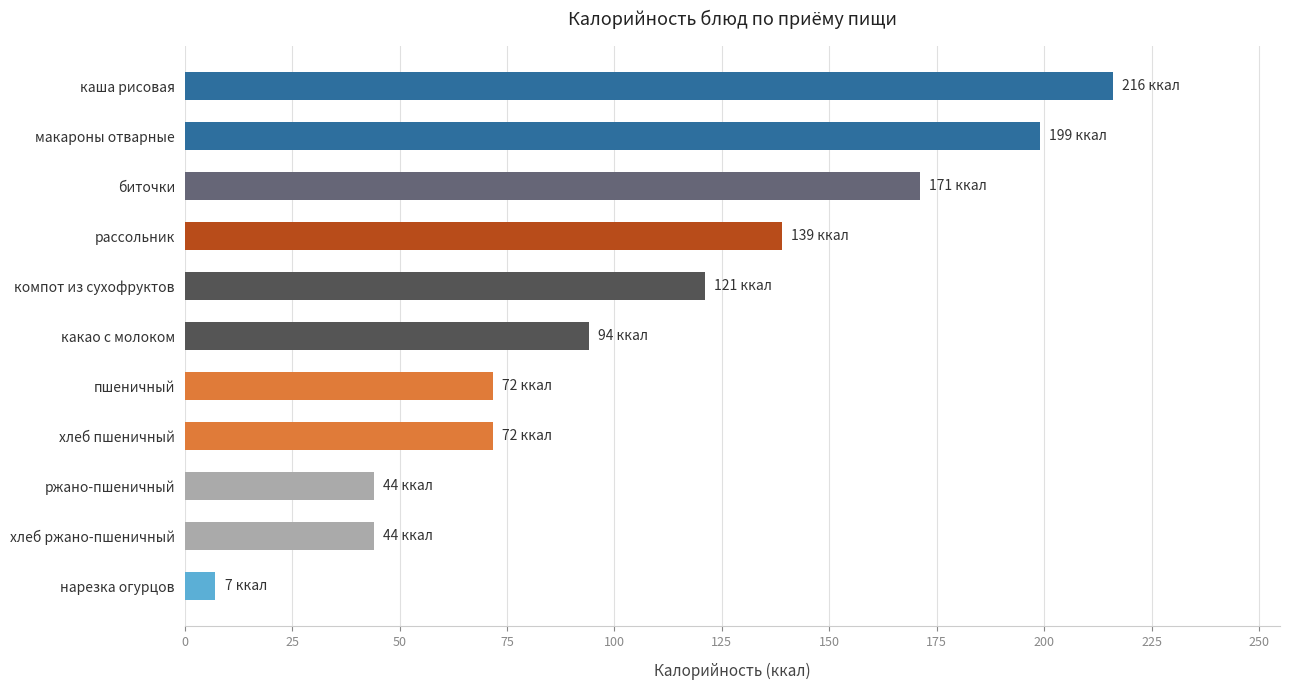

What is the average value?

107.1